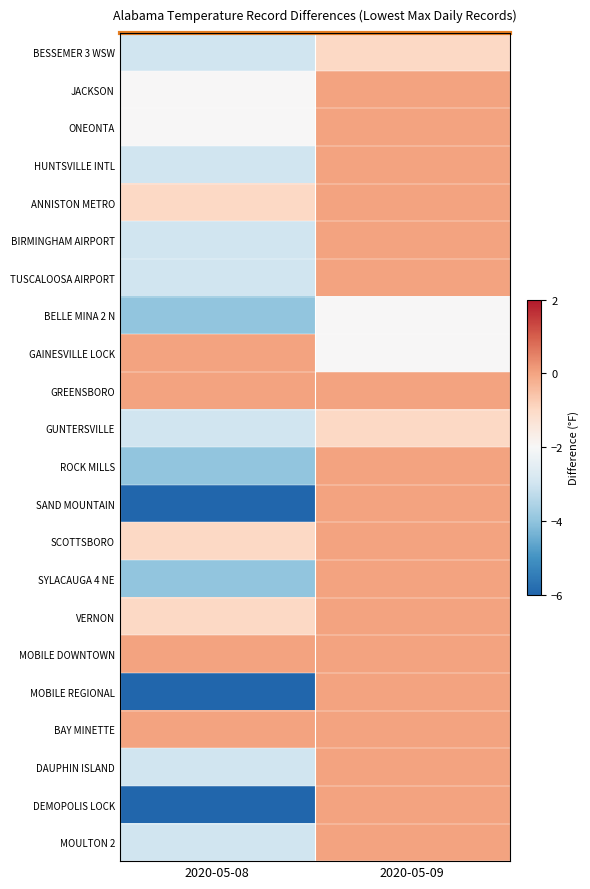

What is the difference between the highest and lowest values at 2020-05-09?

2